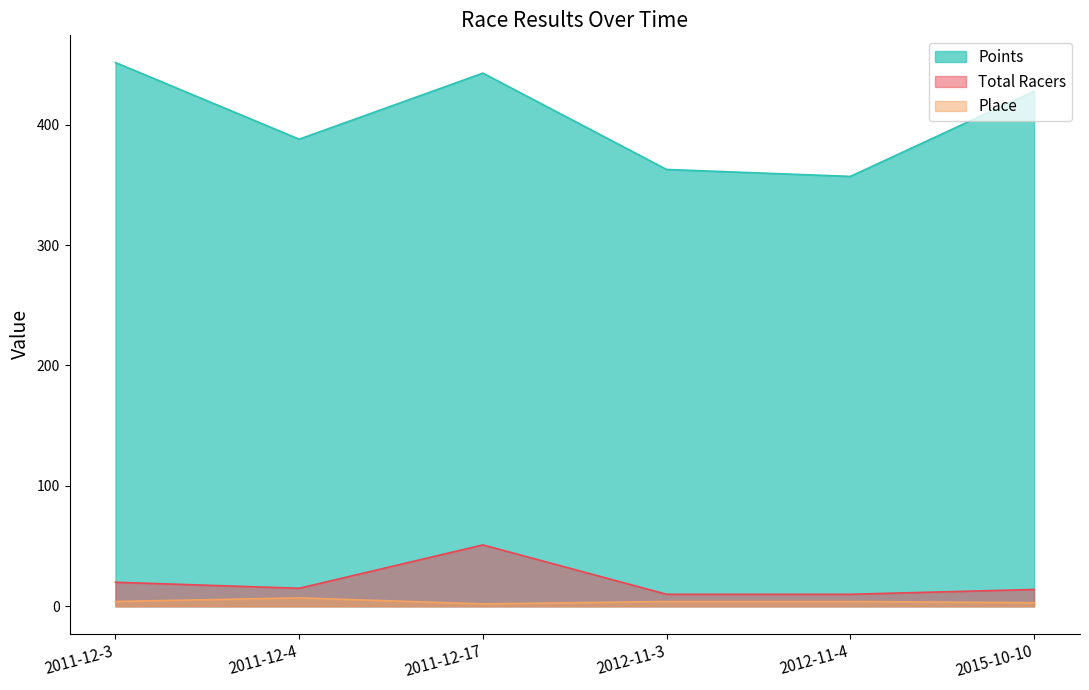

What is the value of the Points point at the 3rd from the left?

442.8